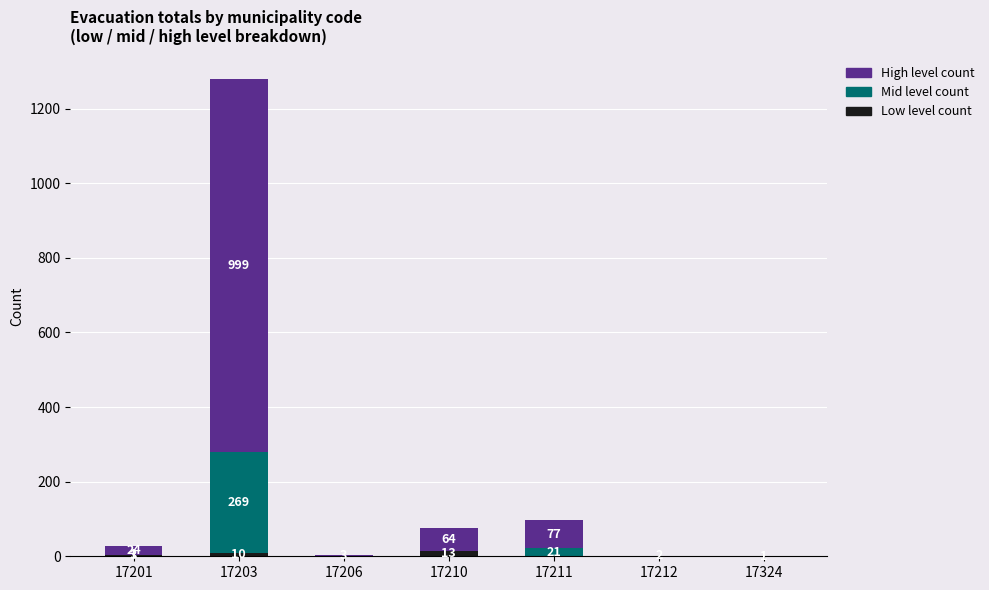

What is the total value across all series at 17203?

1278